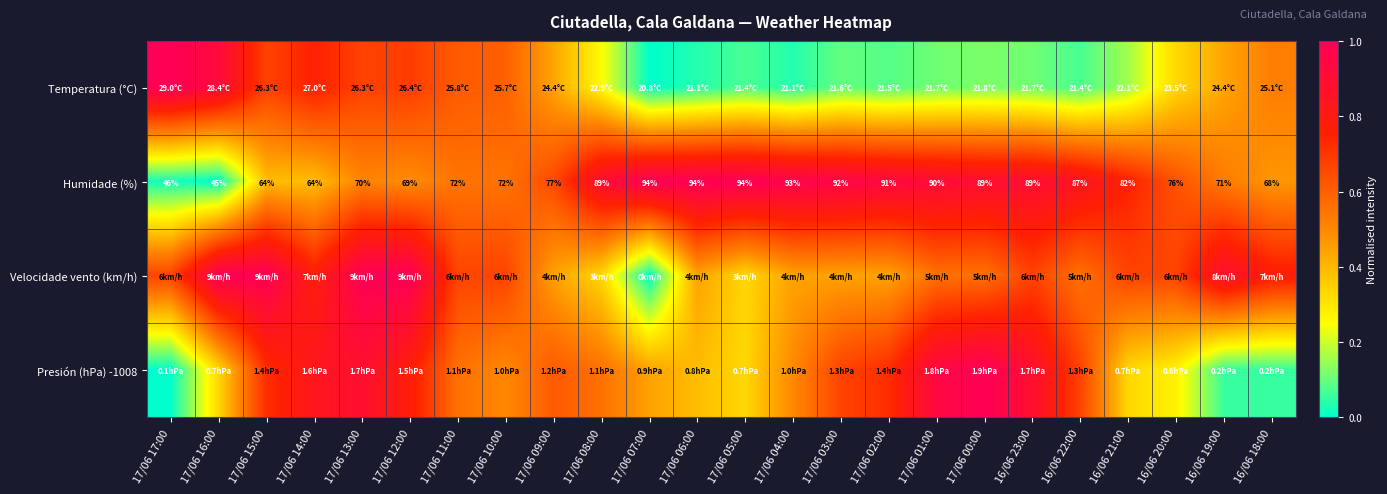

Which label corresponds to the largest value in the chart?

17/06 17:00